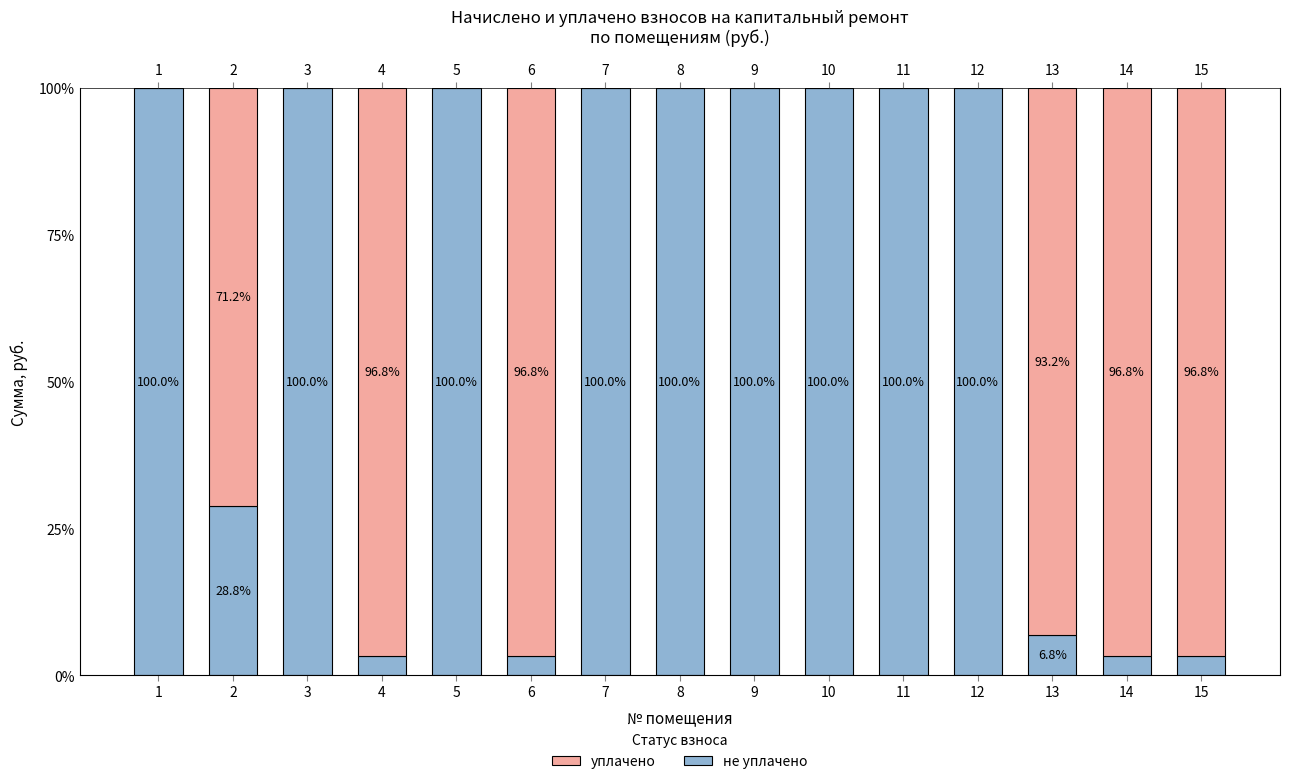

What are all the series names shown in the legend?

не уплачено, уплачено